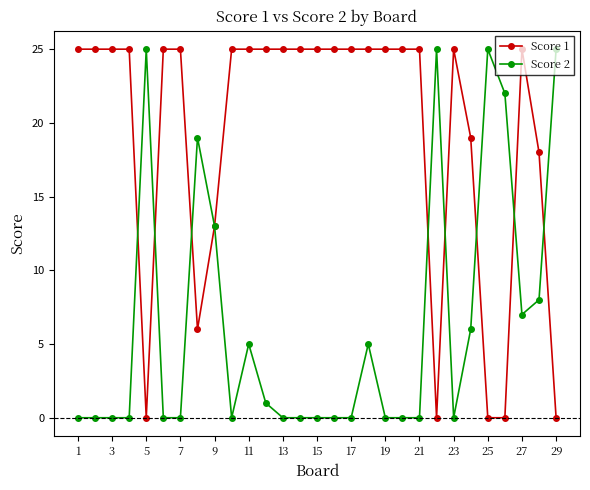

What is the maximum value shown in the chart?

25